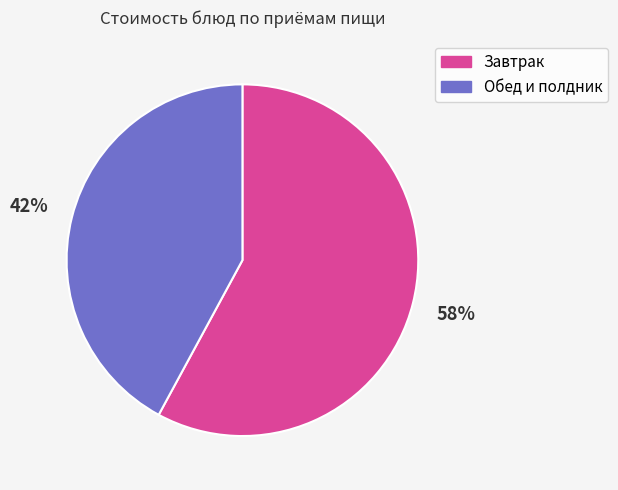

Does any single category account for the majority?

Yes